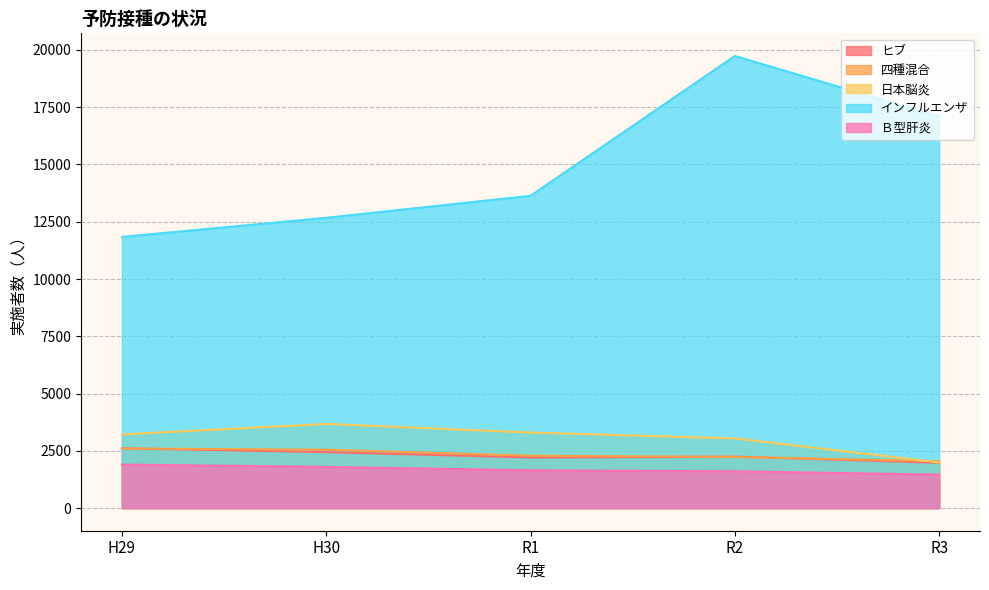

List the series in order of their peak value, highest first.

インフルエンザ, 日本脳炎, ヒブ, 四種混合, Ｂ型肝炎